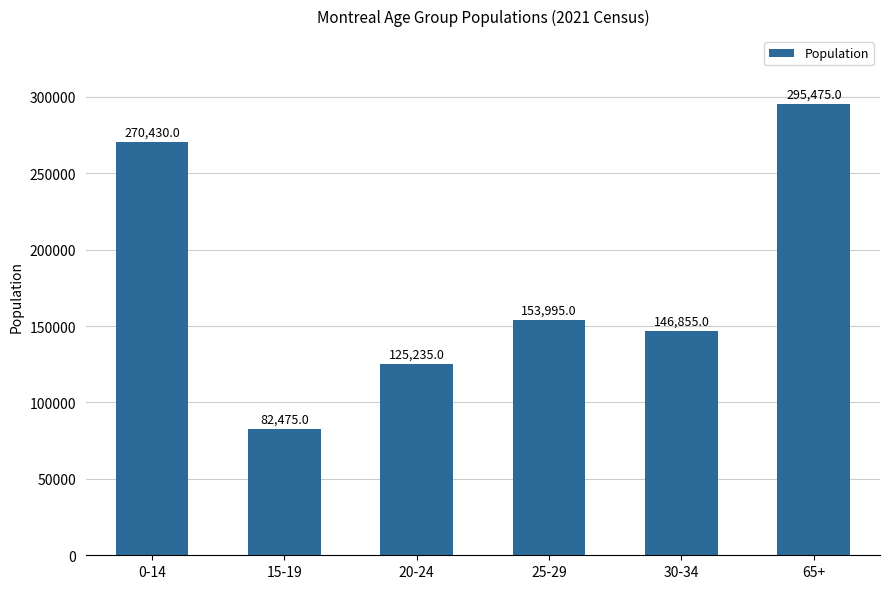

What is the smallest value displayed?

82475